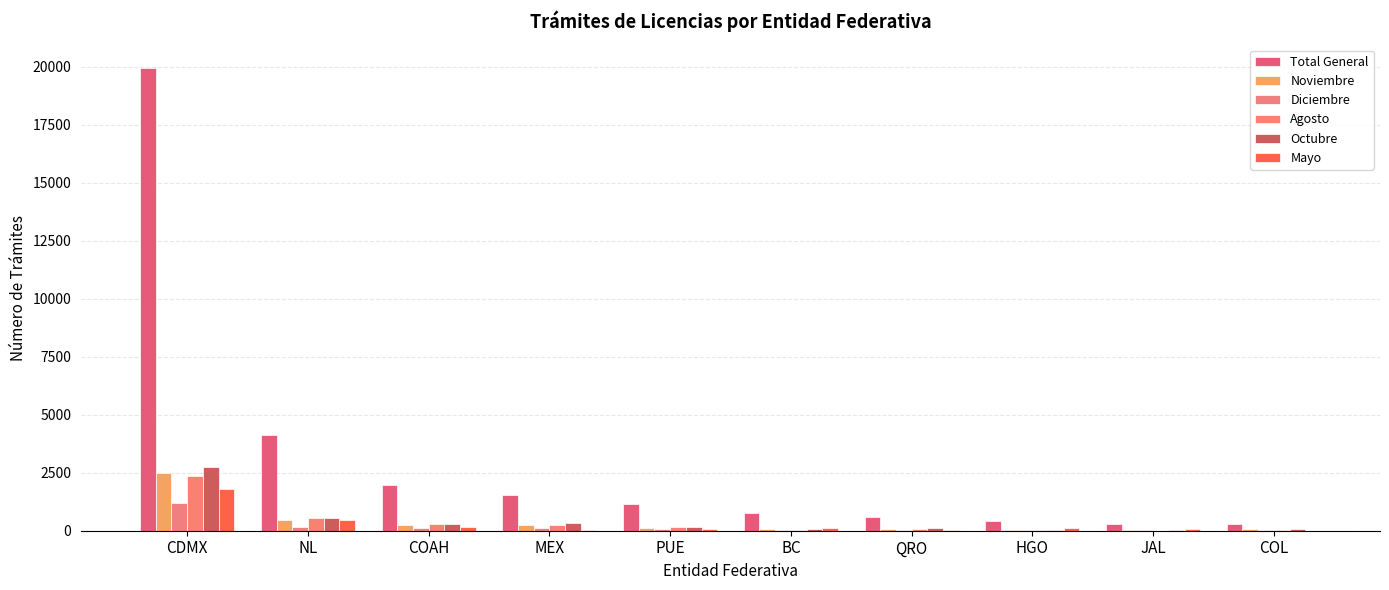

How many groups of bars are there?

10